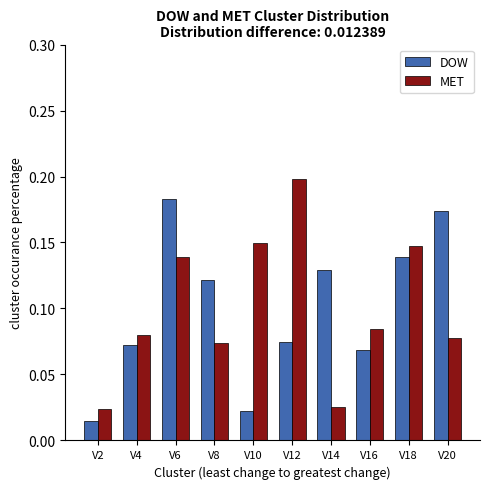

How many MET values are between 0 and 1?

10